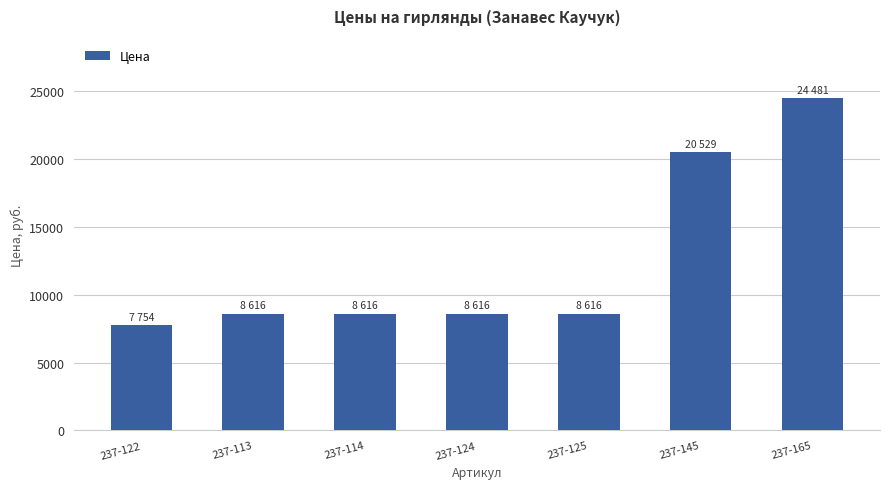

The value at 237-114 is 11257.6. True or false?

False